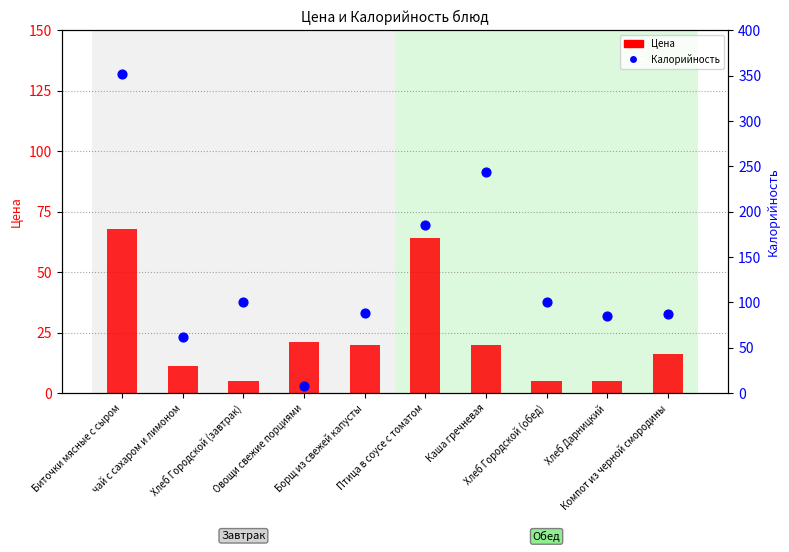

What is the total value across all series at Каша гречневая?

263.8